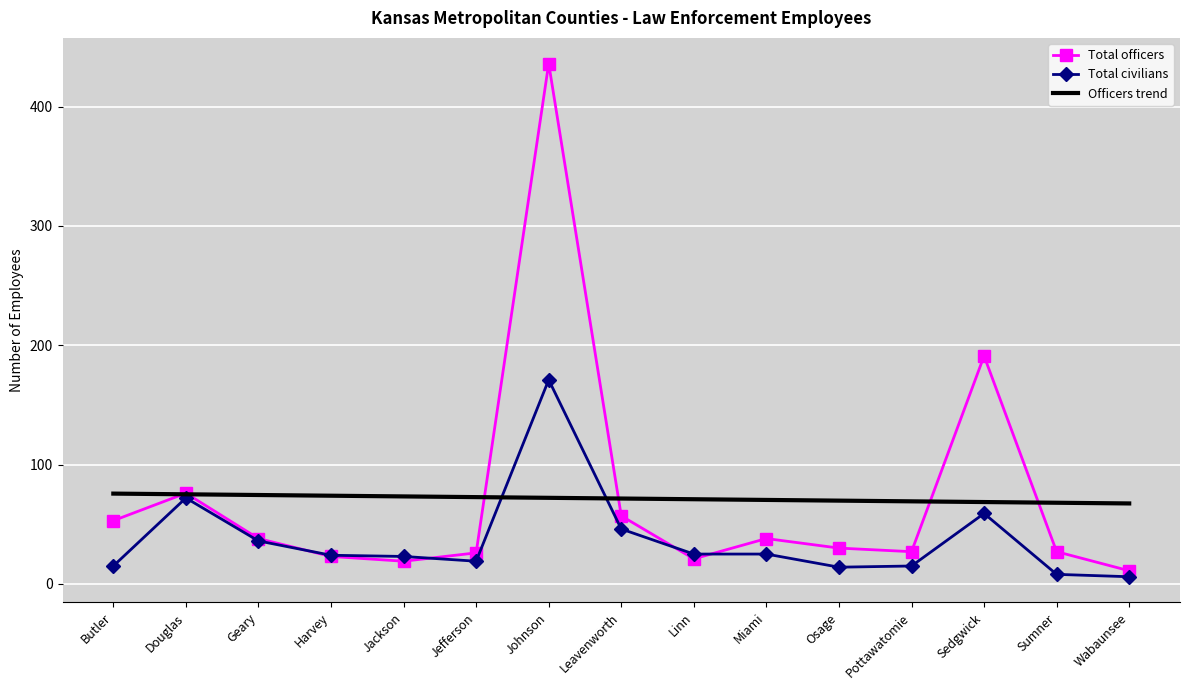

Where does the Total civilians series first go above 24?

Douglas